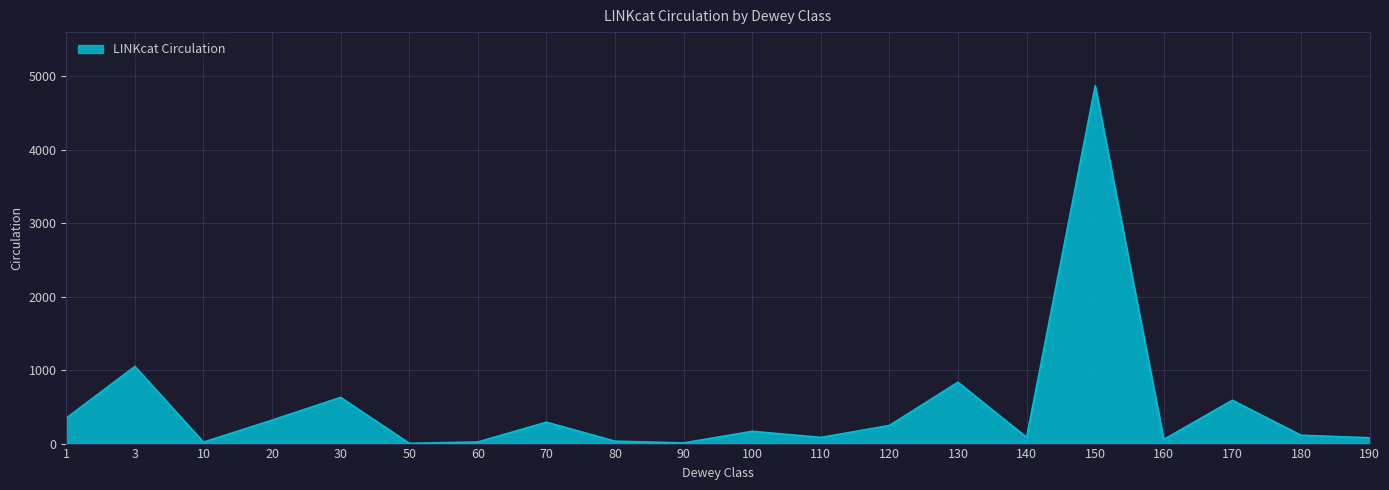

True or false: the data shows 319 at 20.

True